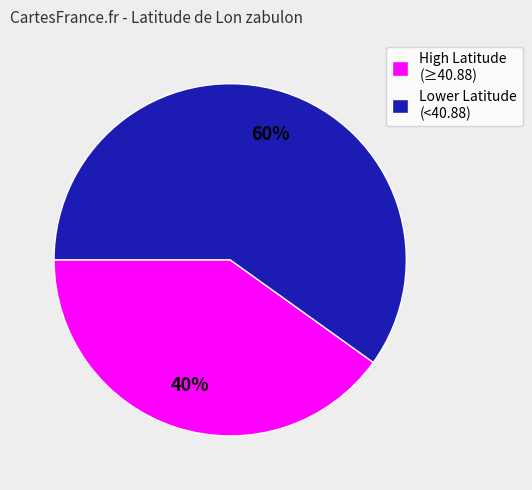

Between High Latitude (≥40.88) and Lower Latitude (<40.88), which is larger?

Lower Latitude (<40.88)